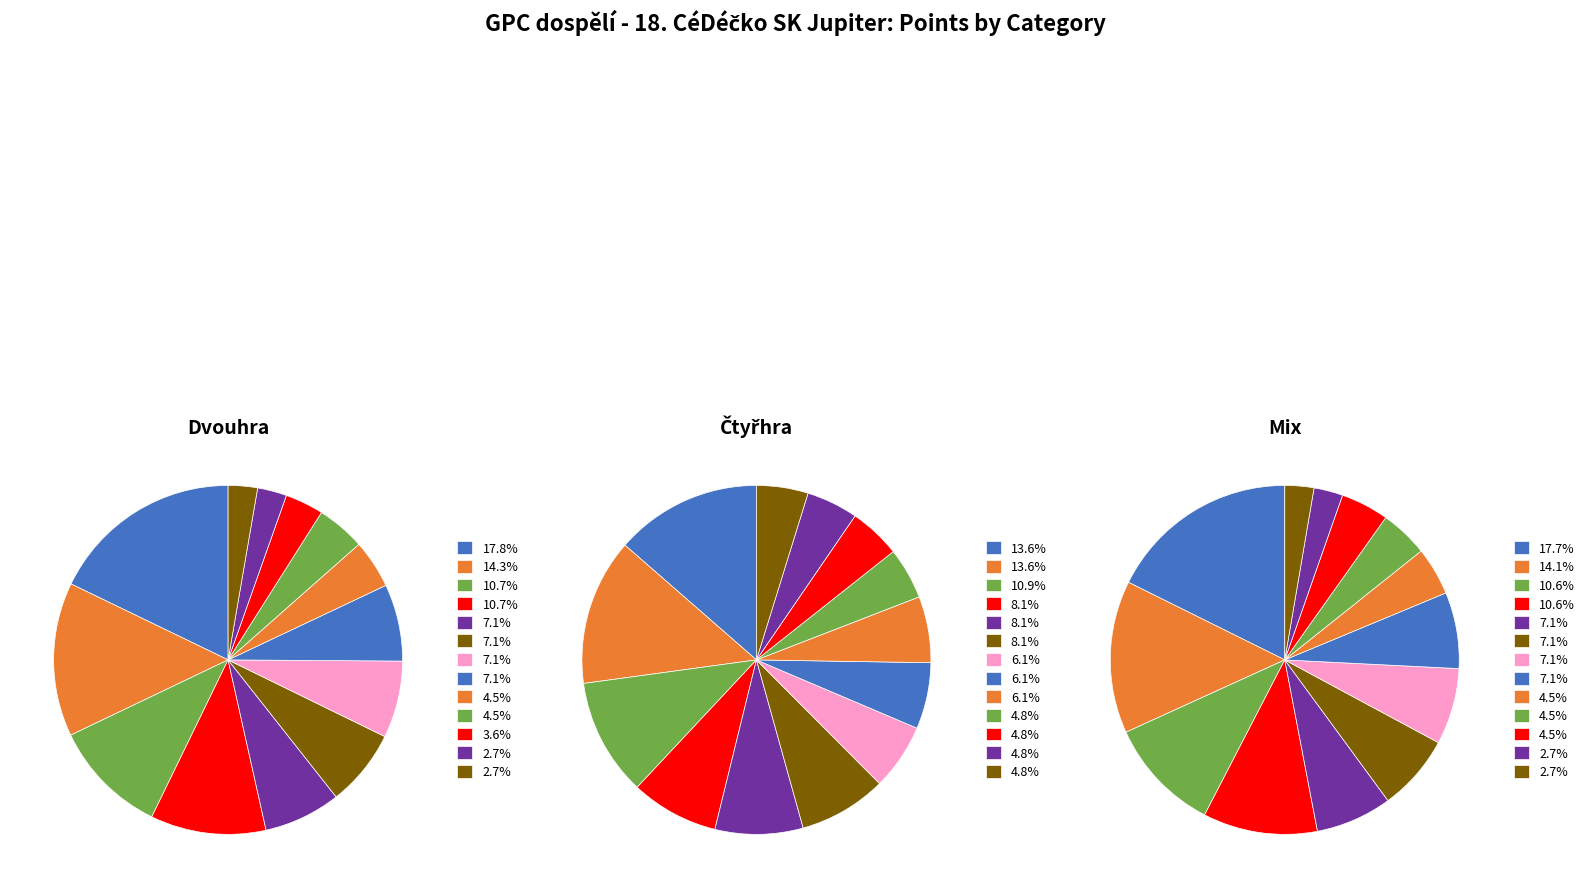

Is there a majority slice in this chart?

No